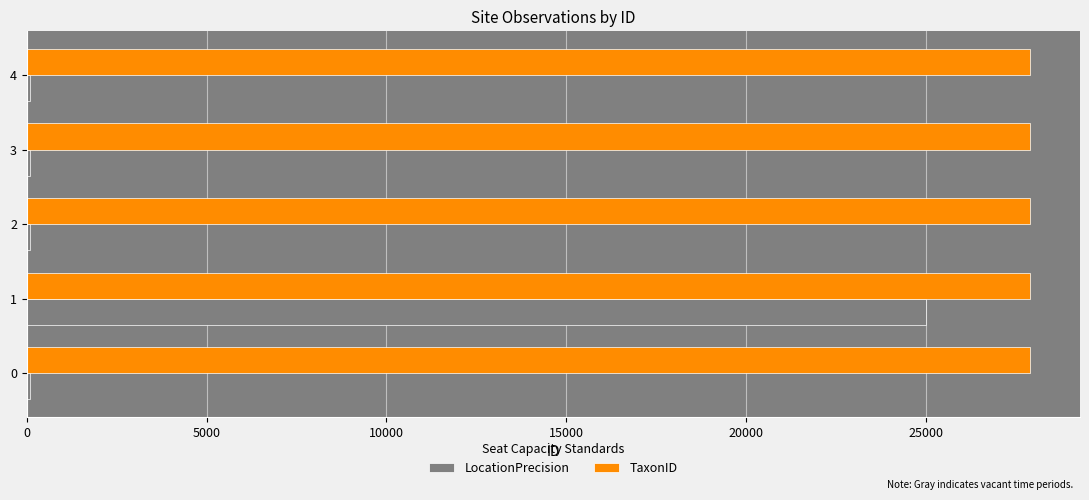

Which series has the widest spread of values?

LocationPrecision